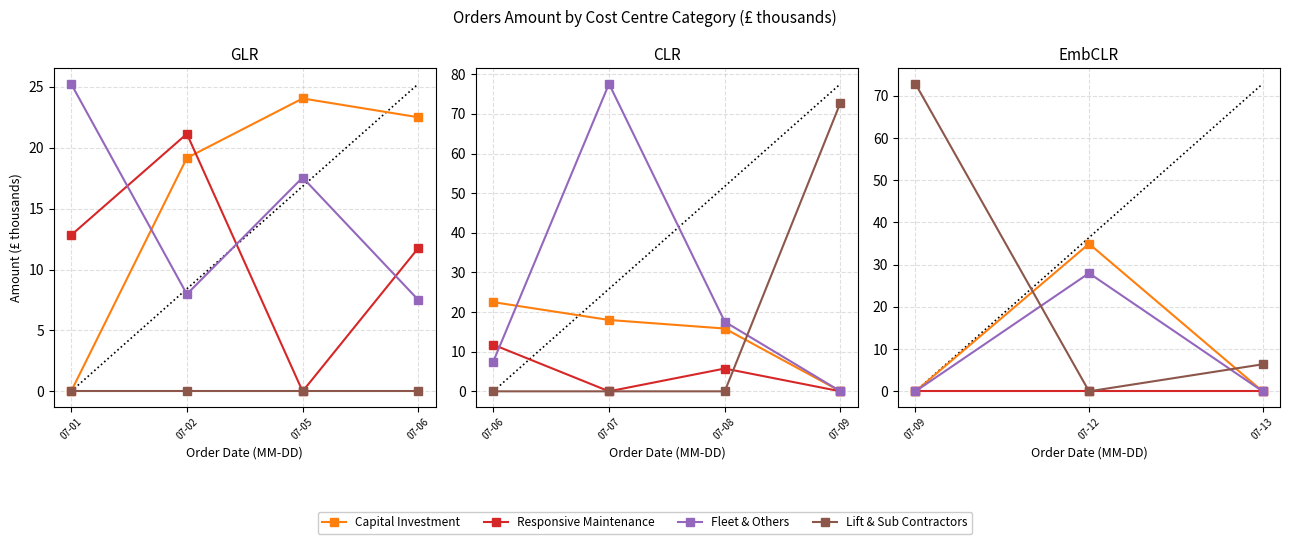

Which series has the largest total across all categories?

Lift & Sub Contractors